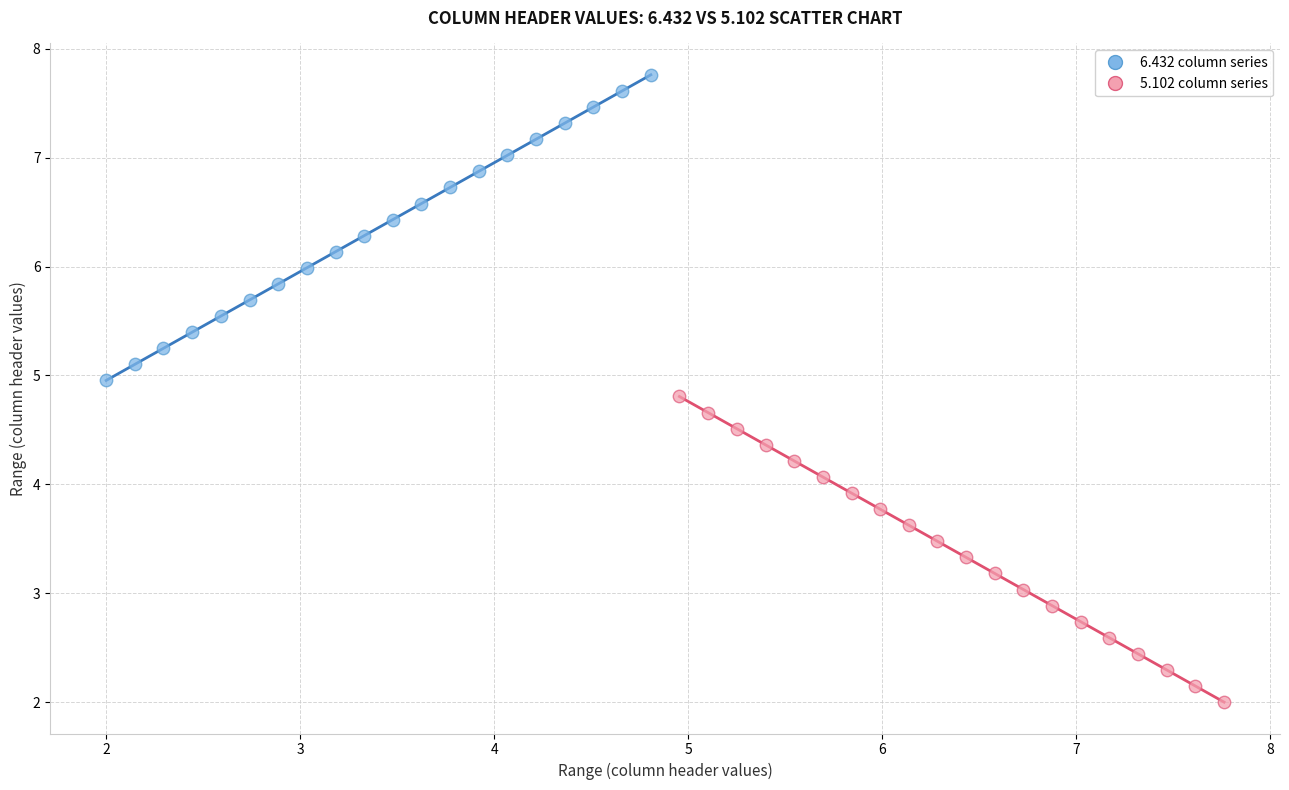

Which series reaches the maximum Y coordinate?

6.432 column series